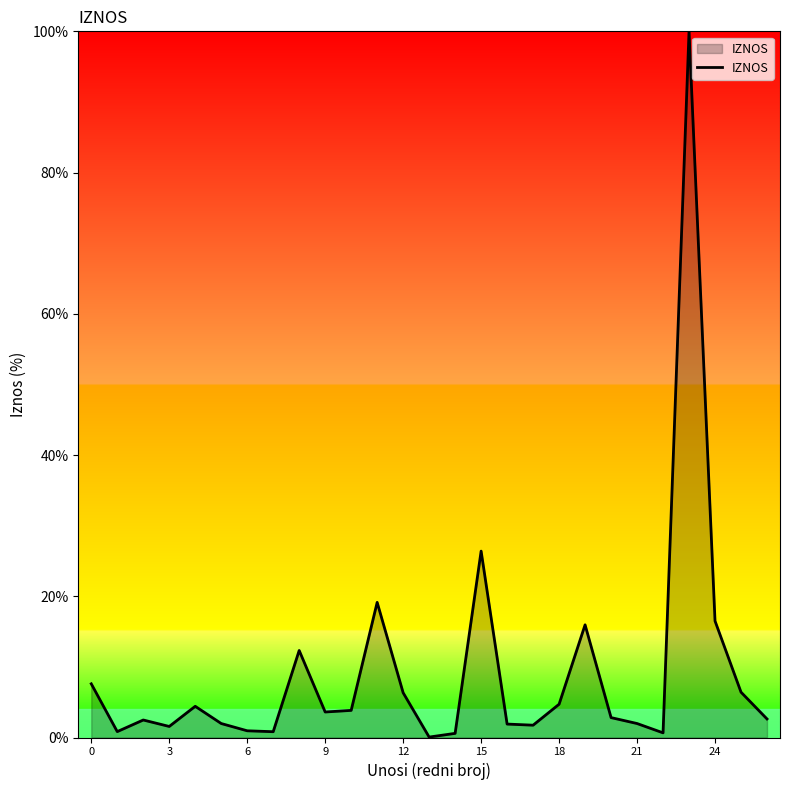

What is the greatest value displayed?

100.0